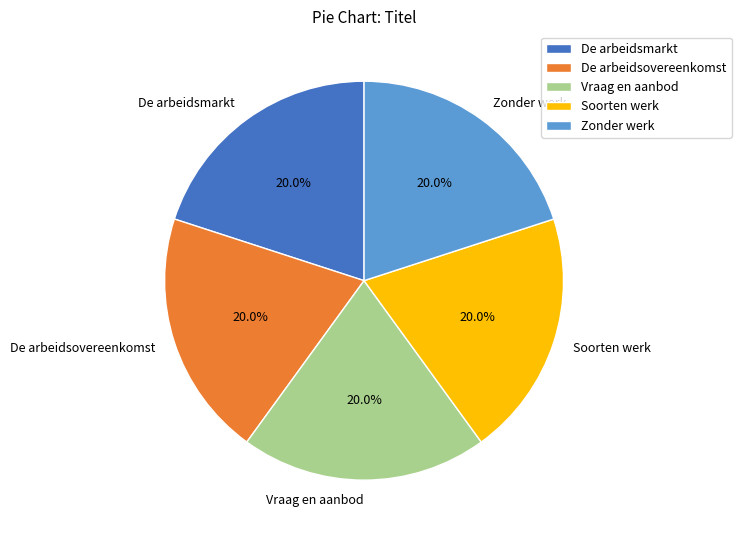

How many slices are in this pie chart?

5